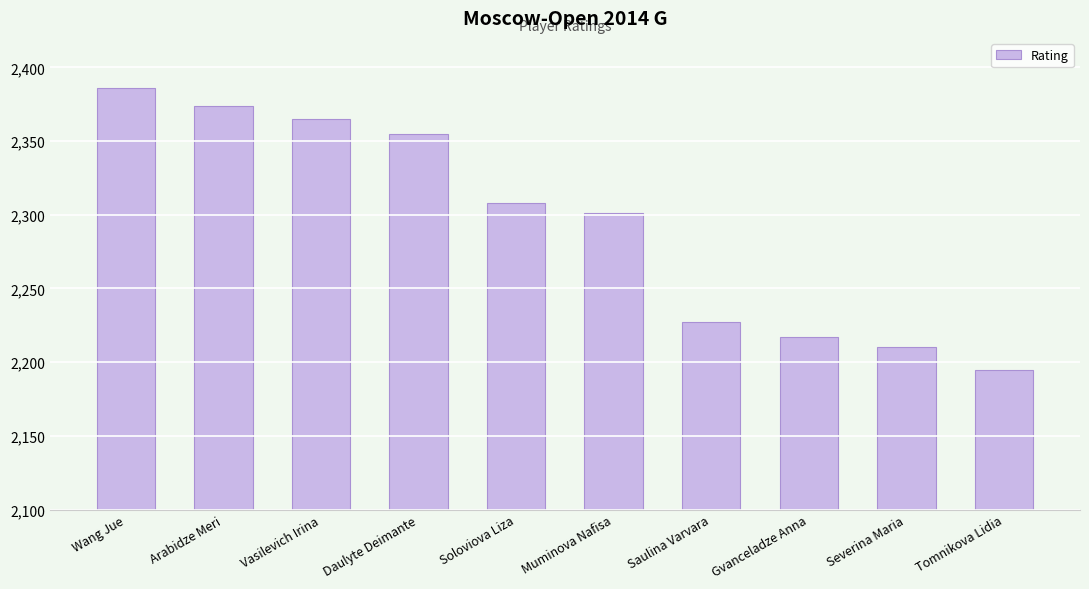

Count the number of categories in the chart.

10